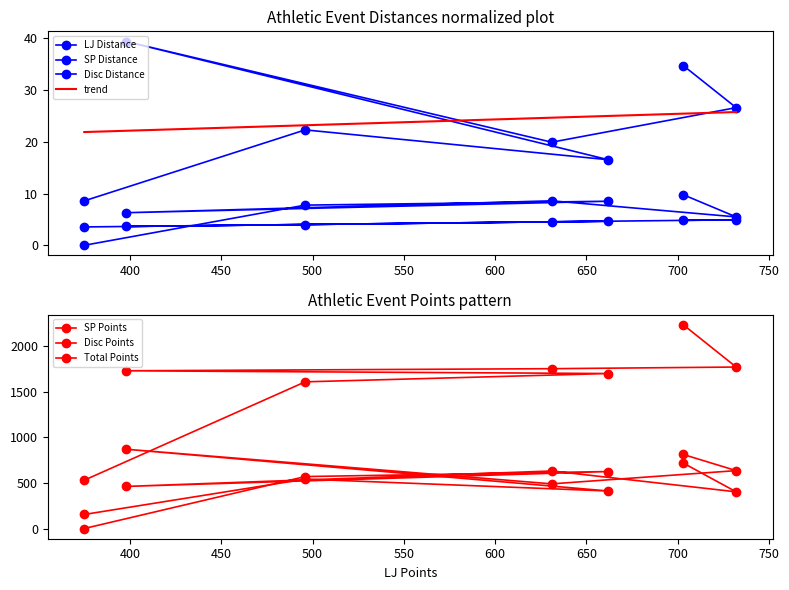

The LJ Distance series shows 8.3 at 662. True or false?

False